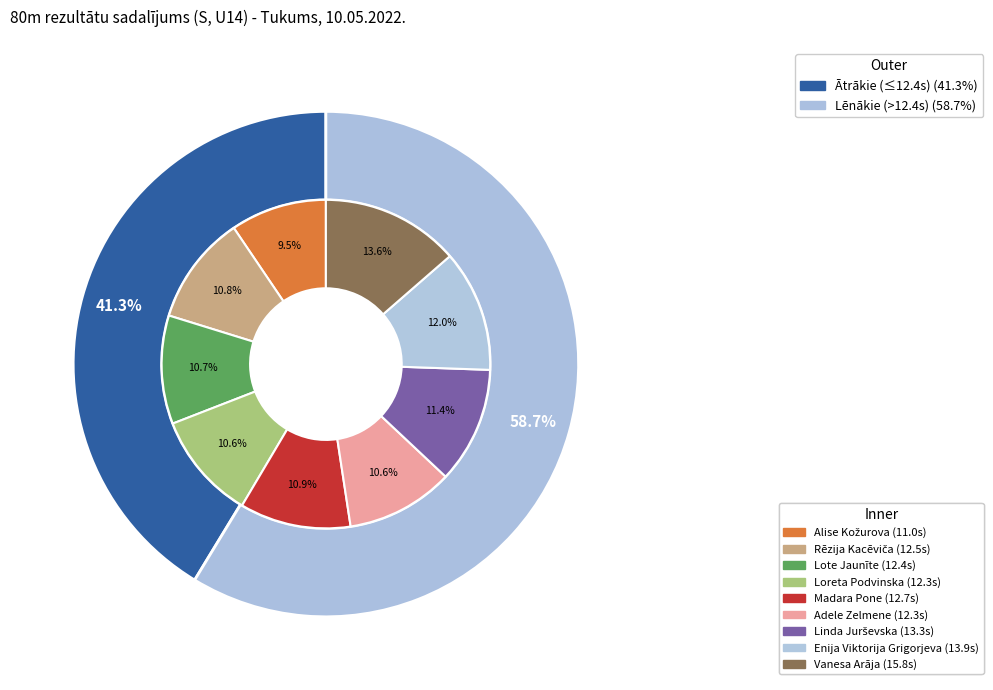

To the nearest percent, what percentage of the pie is Lote Jaunīte?

11%